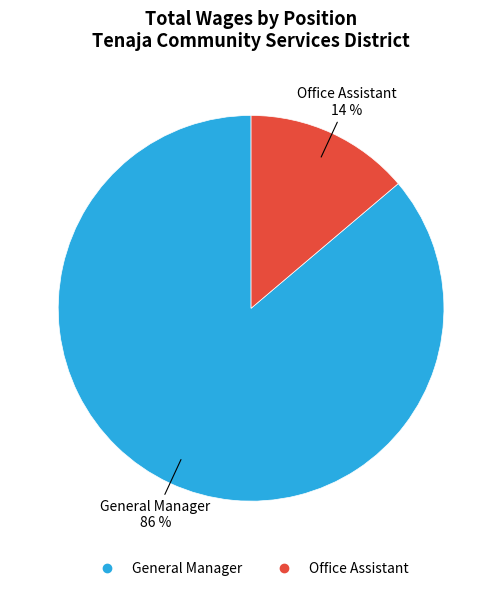

Between General Manager and Office Assistant, which is larger?

General Manager